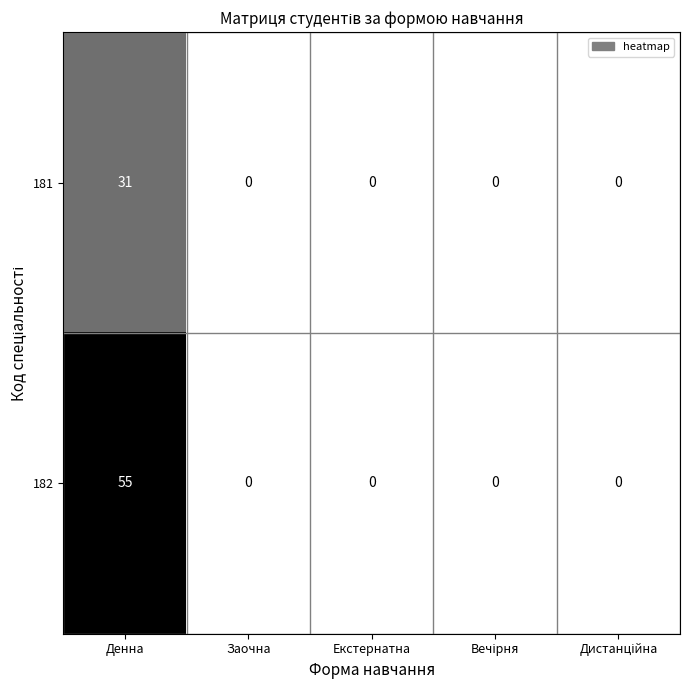

True or false: 181 has a value of 0 at Заочна.

True